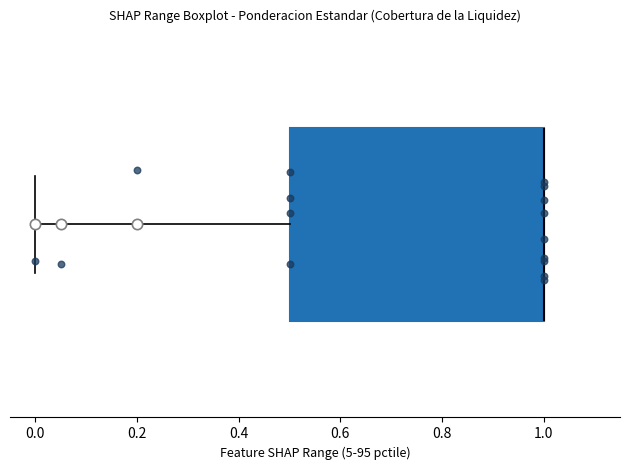

Transcribe this box plot: give where the median line is, the range the box spans, and where the two whiskers end, as read against the x-axis. The values are not printed on the chart, so give them approximately, as read against the axis.

median 1.0 (drawn on the box's right edge), box 0.5 to 1.0, whiskers 0.0 to 1.0